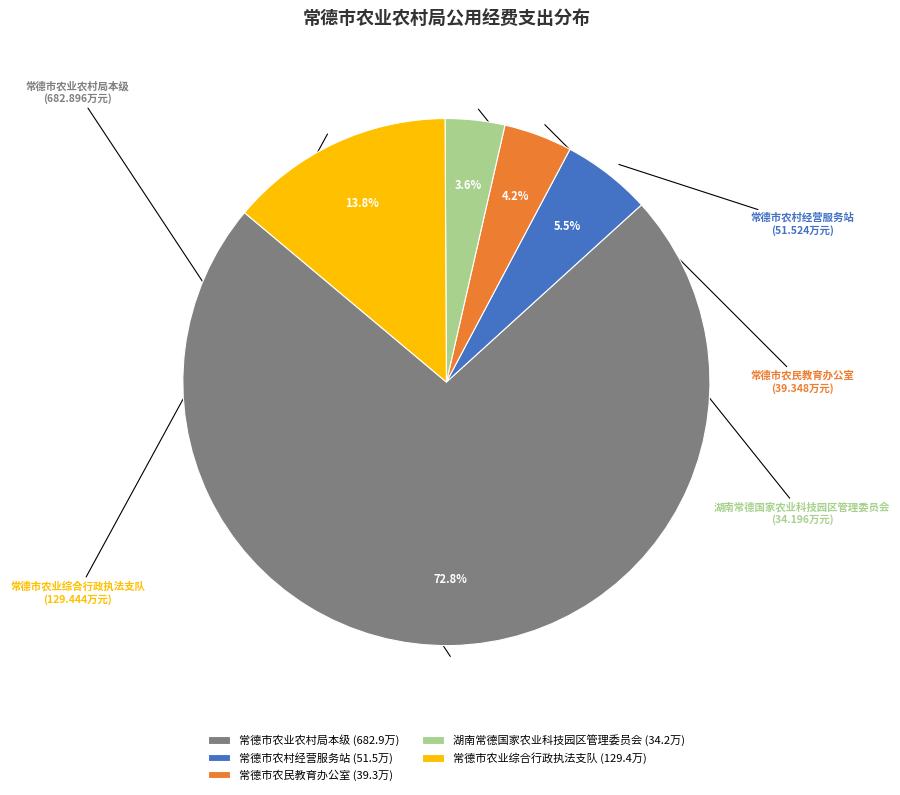

To the nearest percent, what is the combined percentage of 湖南常德国家农业科技园区管理委员会 and 常德市农村经营服务站?

9%